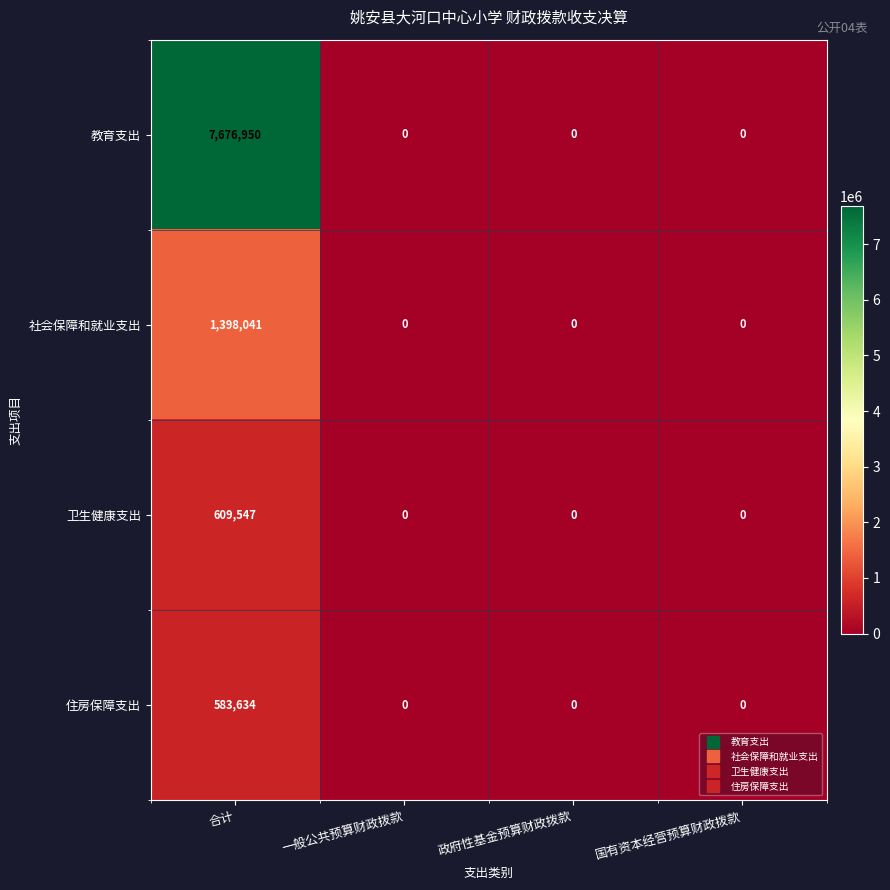

Which series has the largest range (max minus min)?

教育支出